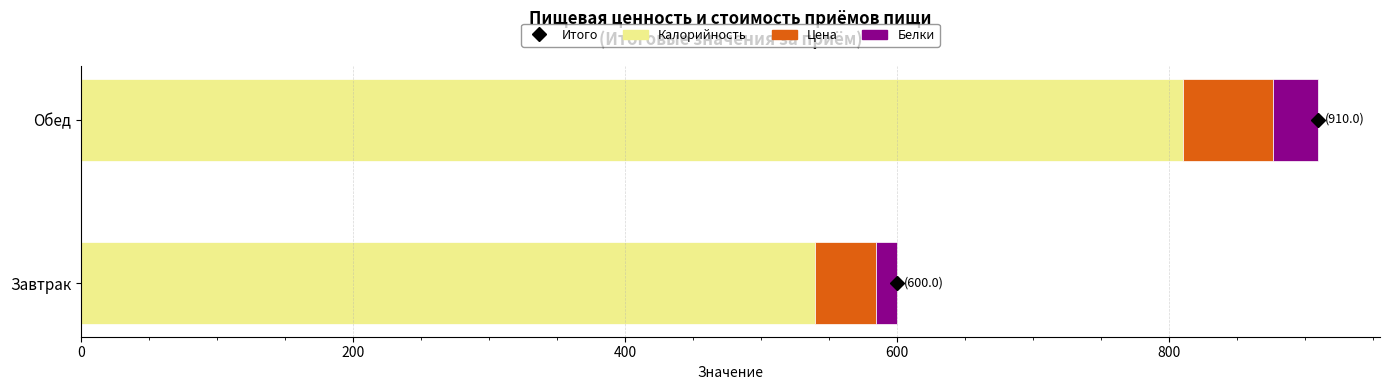

The Калорийность series shows 810.5 at Обед. True or false?

True